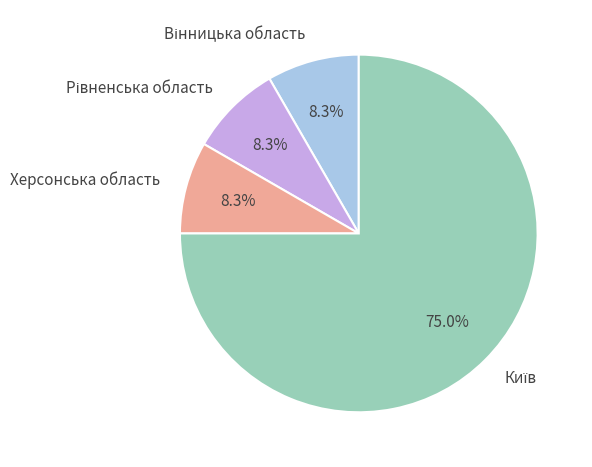

Count the number of slices in the pie.

4